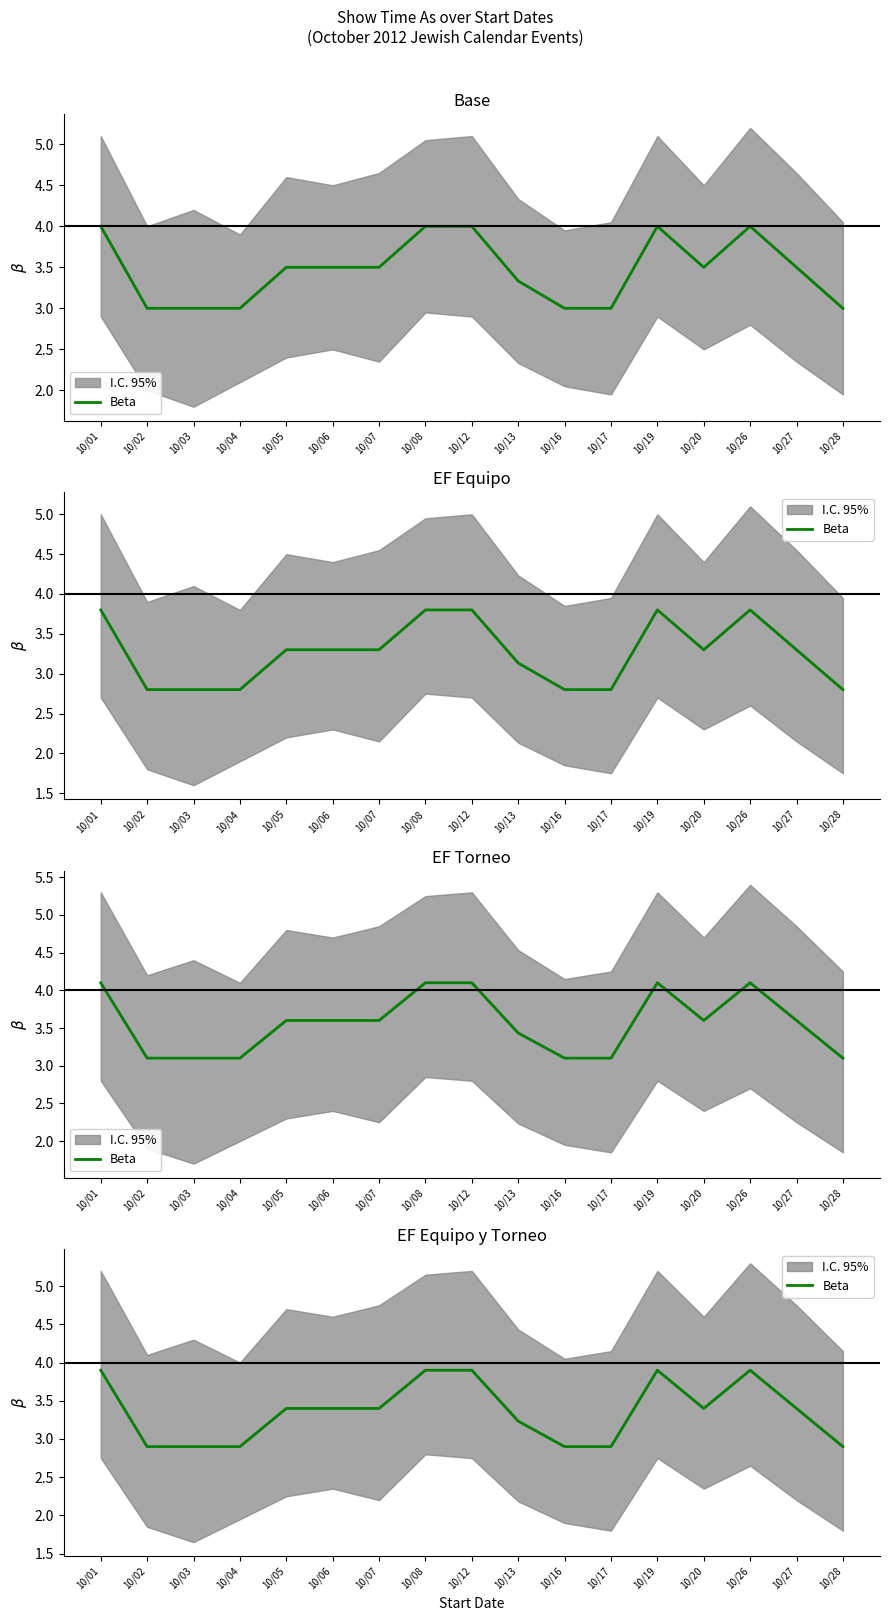

What is the average value?

3.4